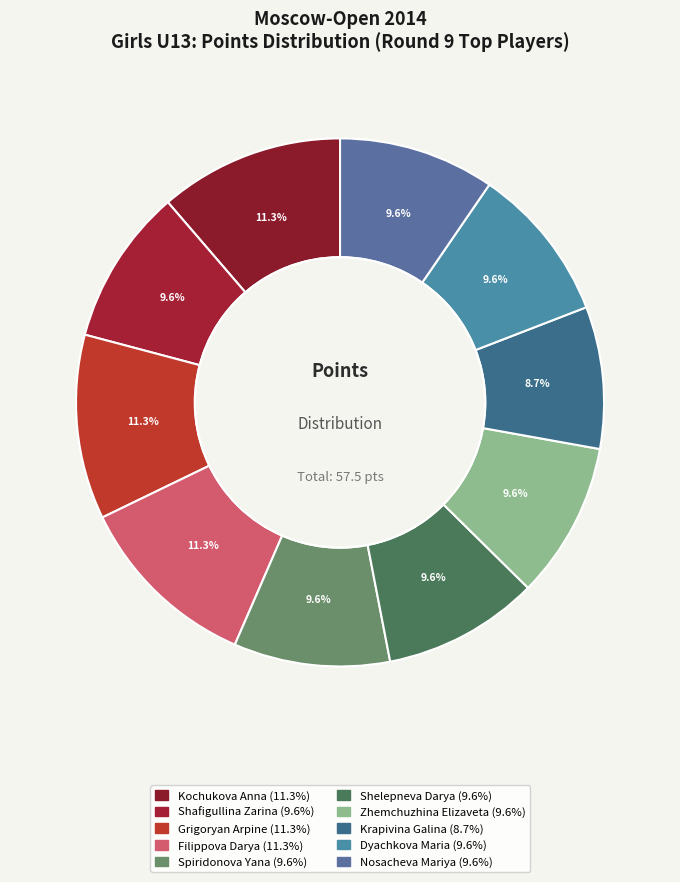

Count the number of slices in the pie.

10